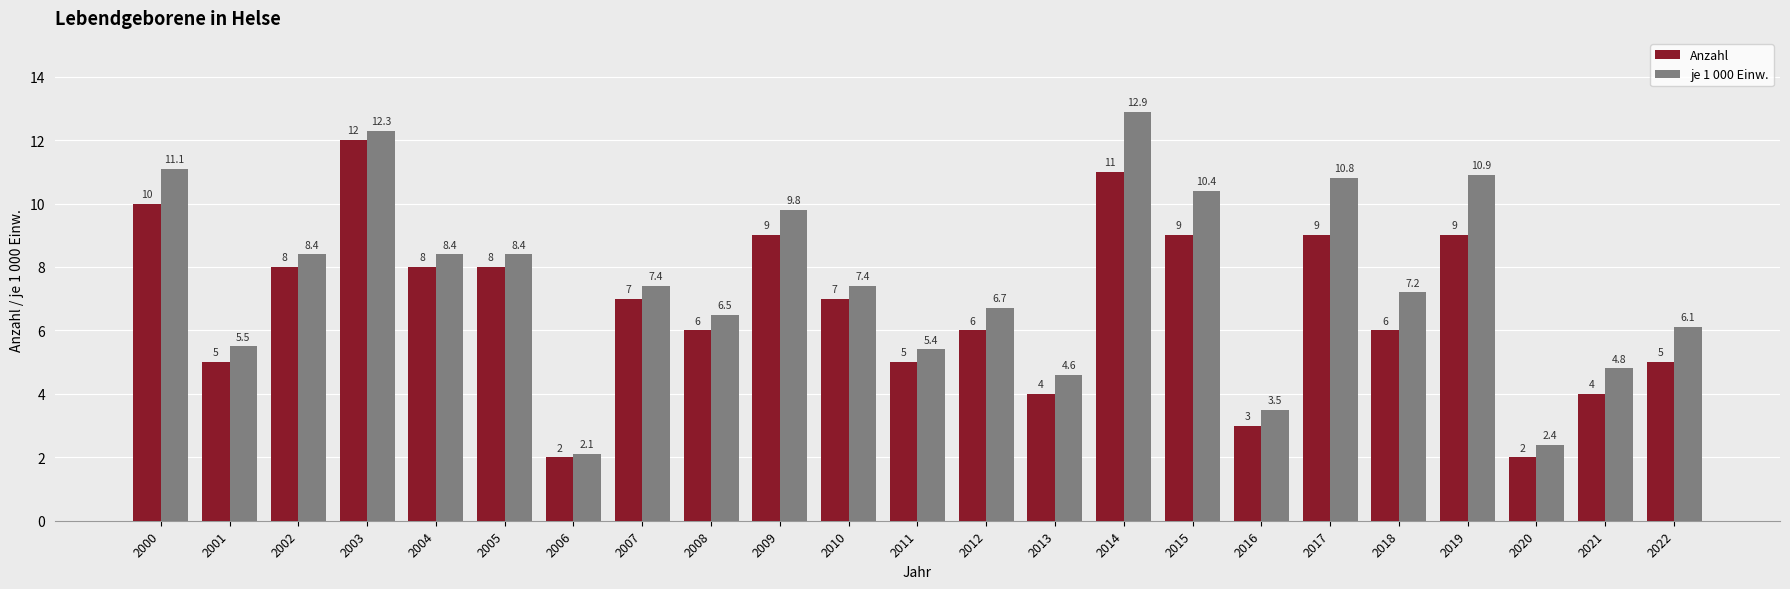

List the series in order of their overall mean, highest first.

je 1 000 Einw., Anzahl